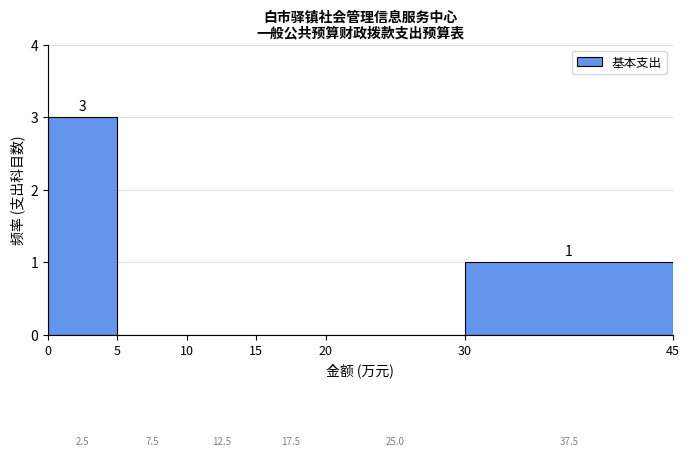

Which range on the x-axis has the tallest bar?

0 to 5